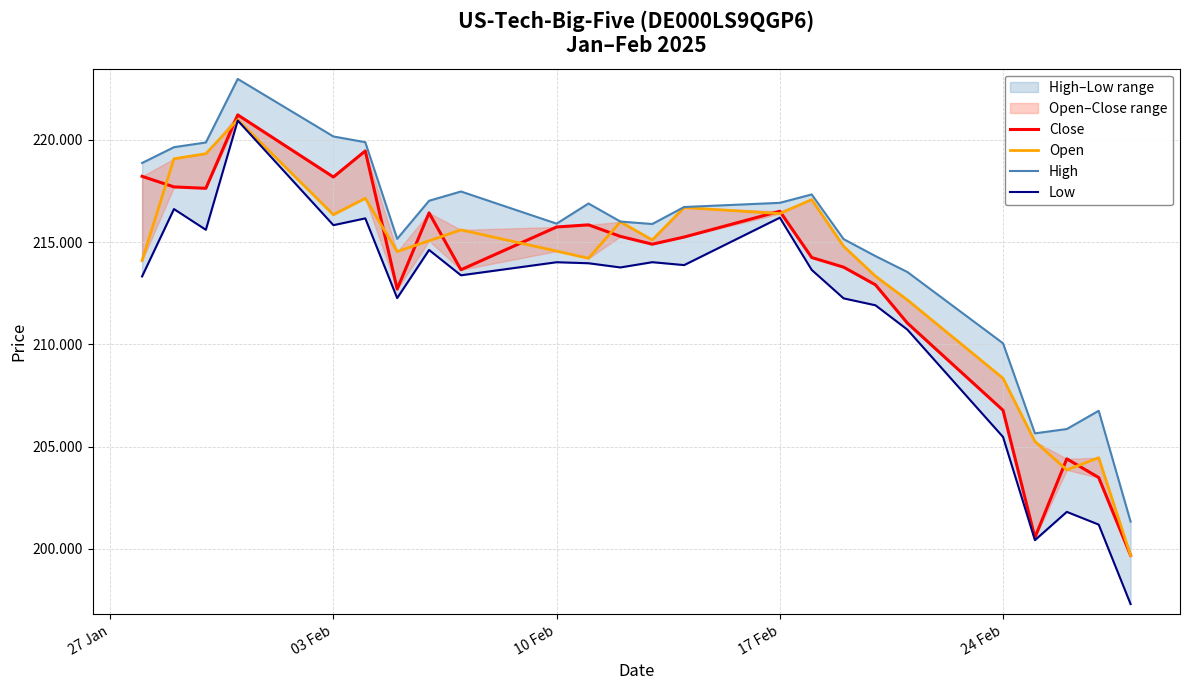

What is the minimum value shown in the chart?

197303